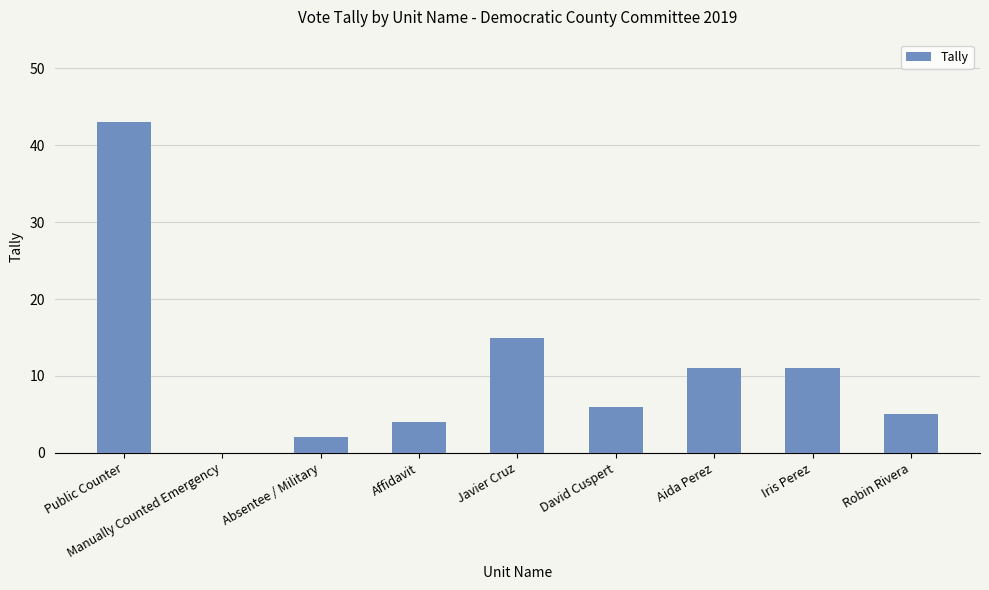

What is the sum of all values?

97